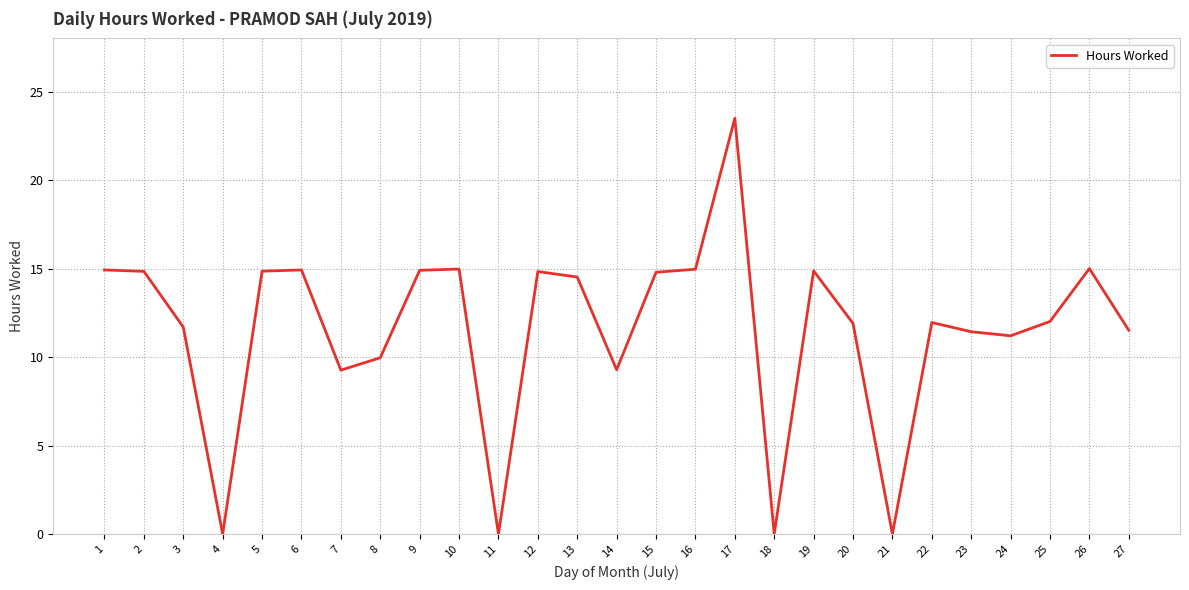

True or false: the data shows 14.8 at 11.

False